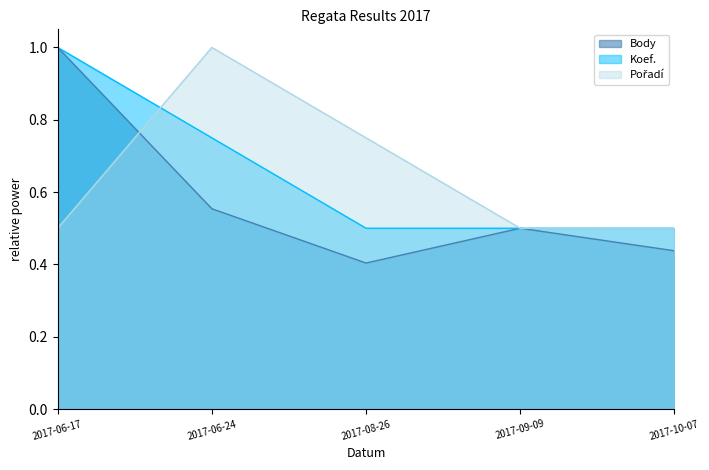

Which category has the lowest value in the Pořadí series?

2017-06-17